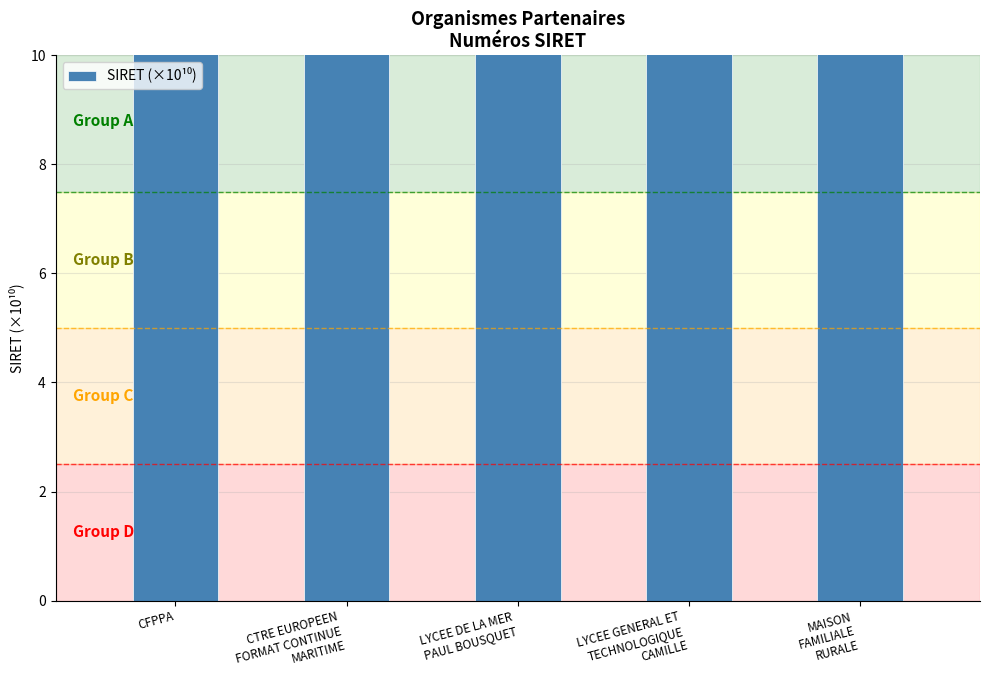

Where does the data first go above 1933?

LYCEE DE LA MER
PAUL BOUSQUET